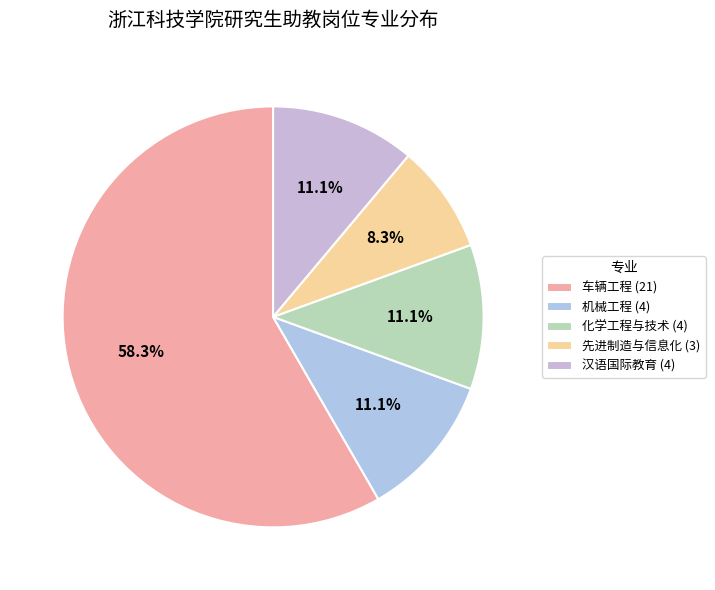

Count the number of slices in the pie.

5